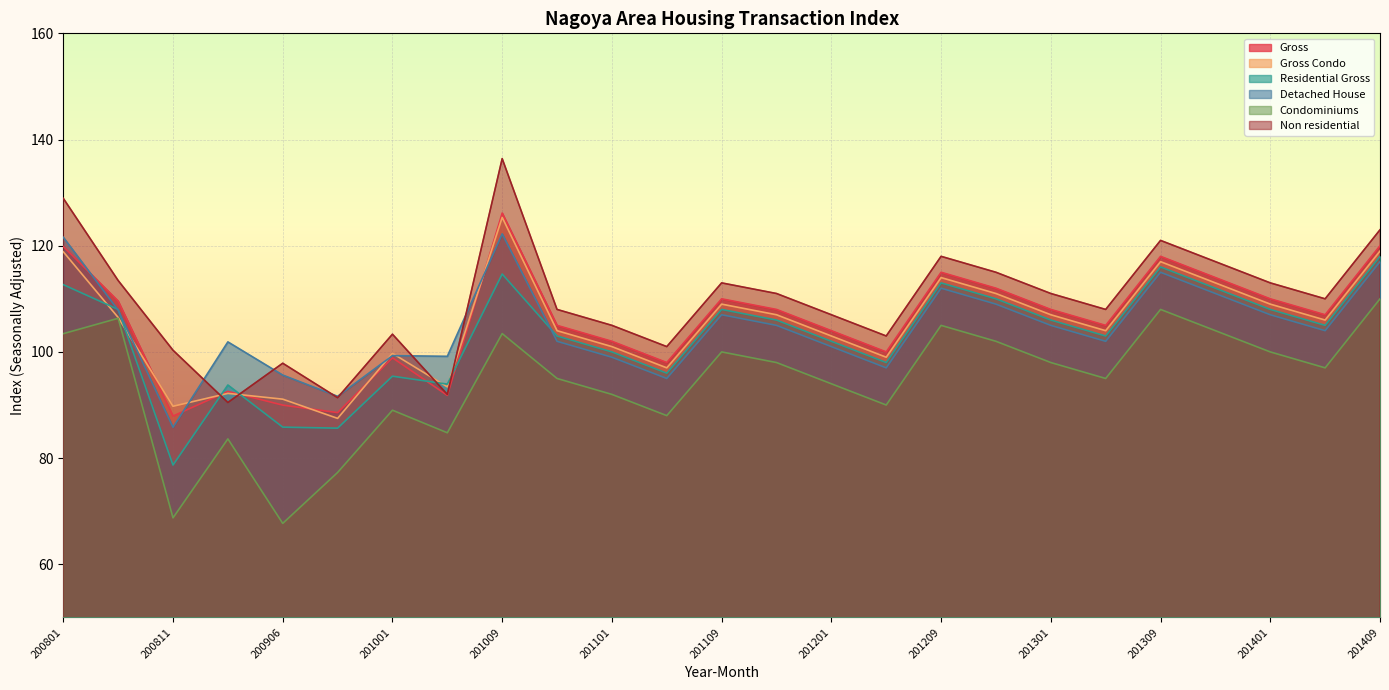

Is the value of Condominiums at 201009 greater than the value of Gross at 201212?

No